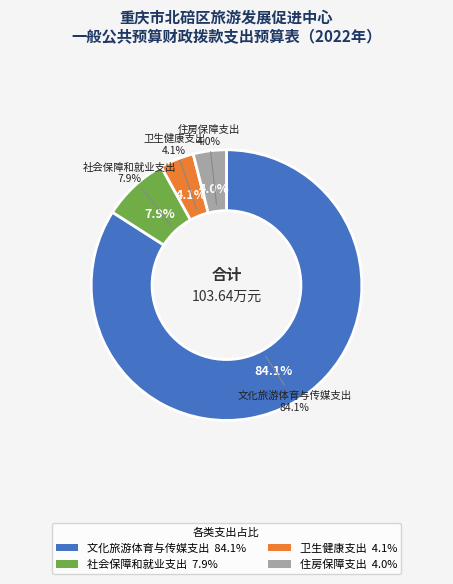

Rank the categories by value from highest to lowest.

文化旅游体育与传媒支出, 社会保障和就业支出, 卫生健康支出, 住房保障支出